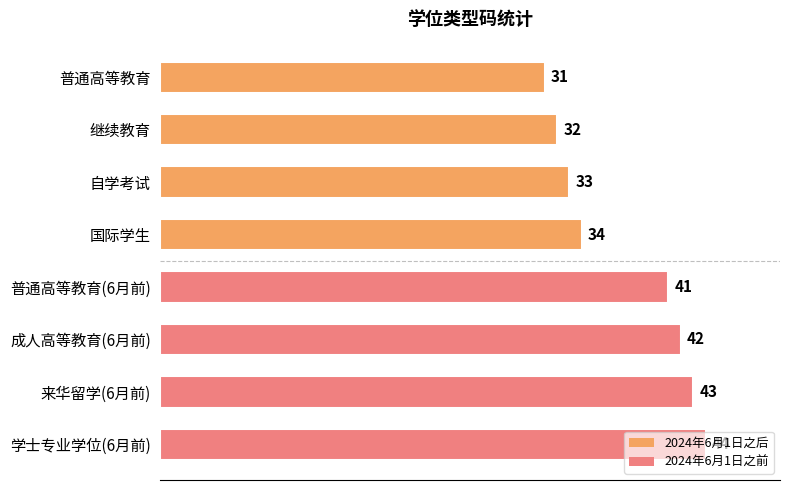

What is the change in value from 继续教育 to 自学考试?

+1